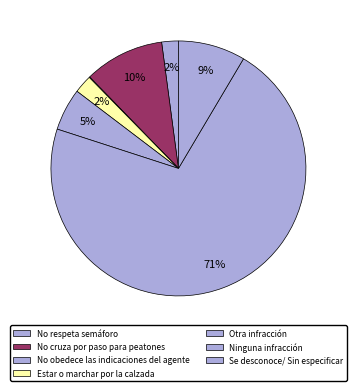

What percentage is the Ninguna infracción slice, to the nearest percent?

71%